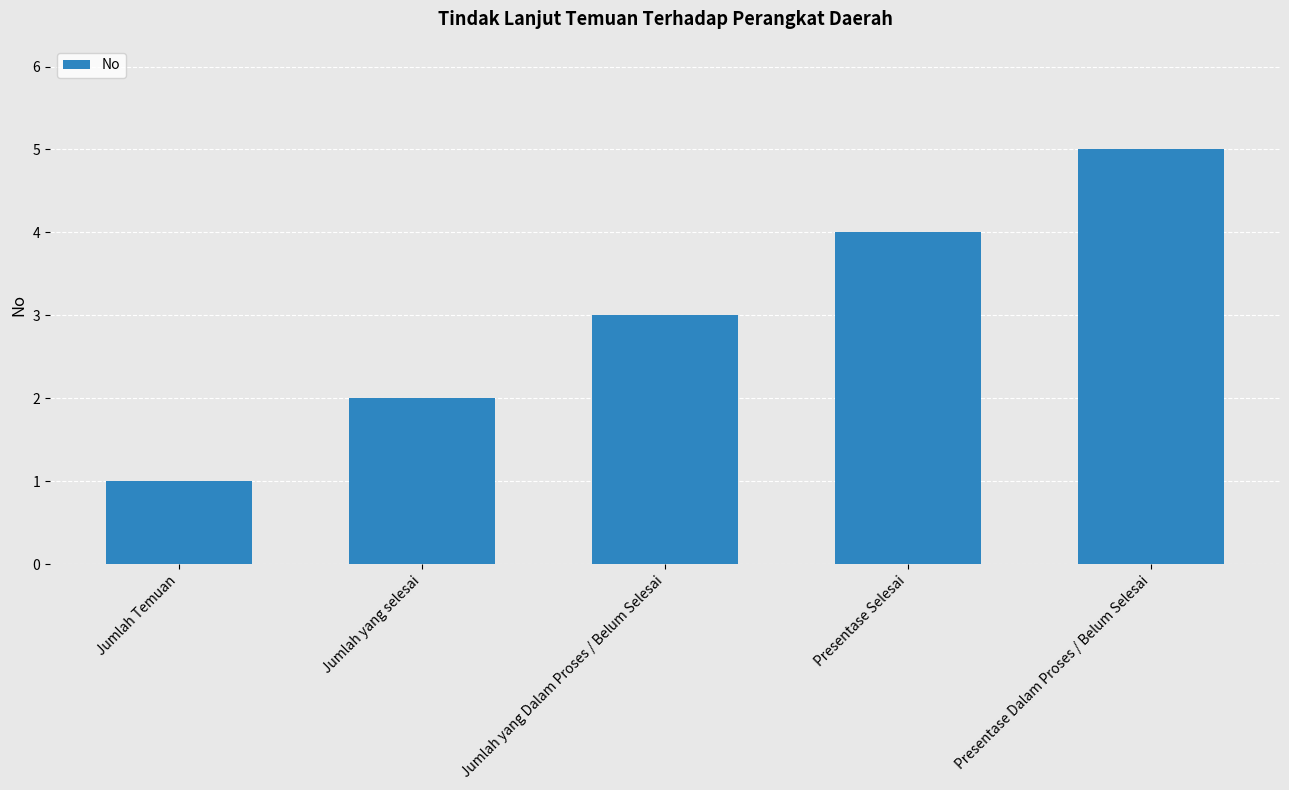

Reading right to left, extract all data points from this chart.

Presentase Dalam Proses / Belum Selesai=5	Presentase Selesai=4	Jumlah yang Dalam Proses / Belum Selesai=3	Jumlah yang selesai=2	Jumlah Temuan=1